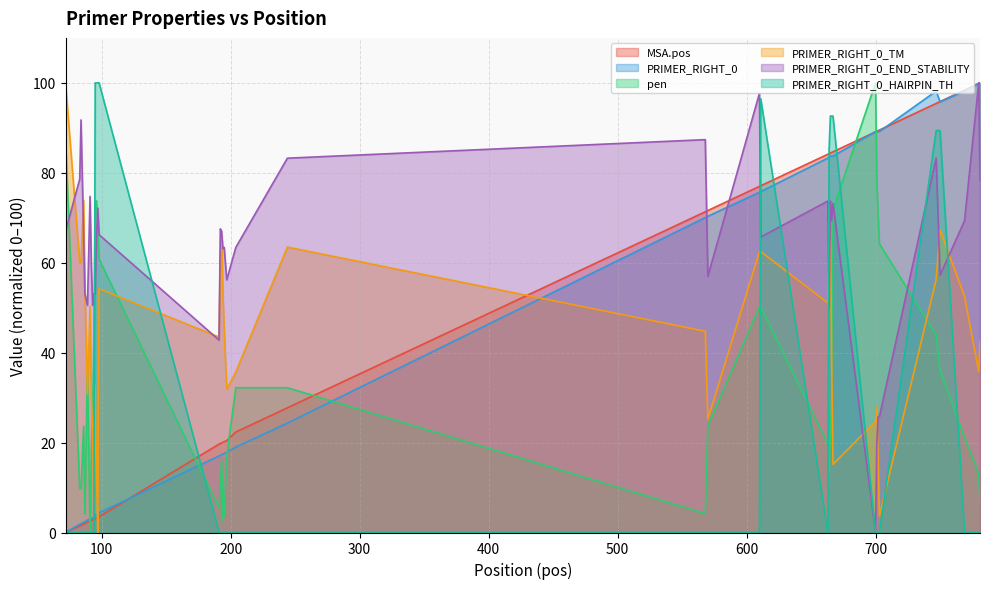

What is the sum of all PRIMER_RIGHT_0_HAIRPIN_TH values?

1038.4